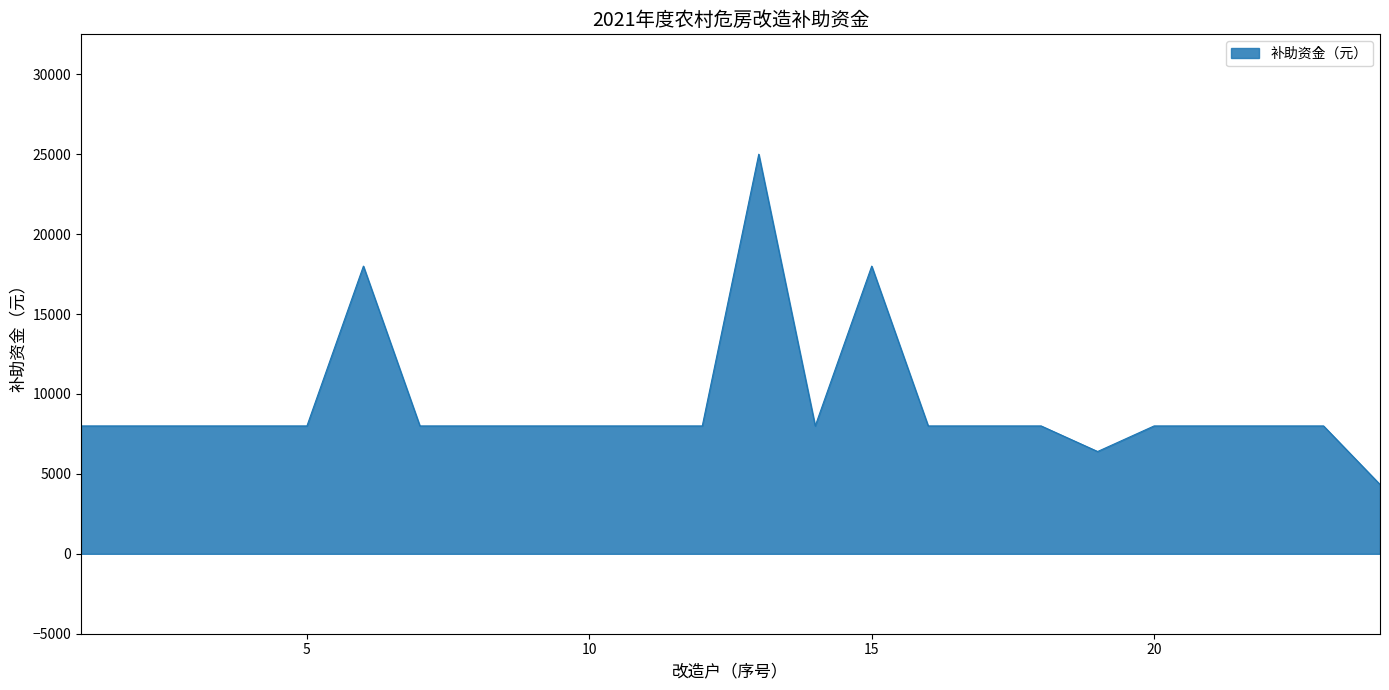

What is the smallest value displayed?

4336